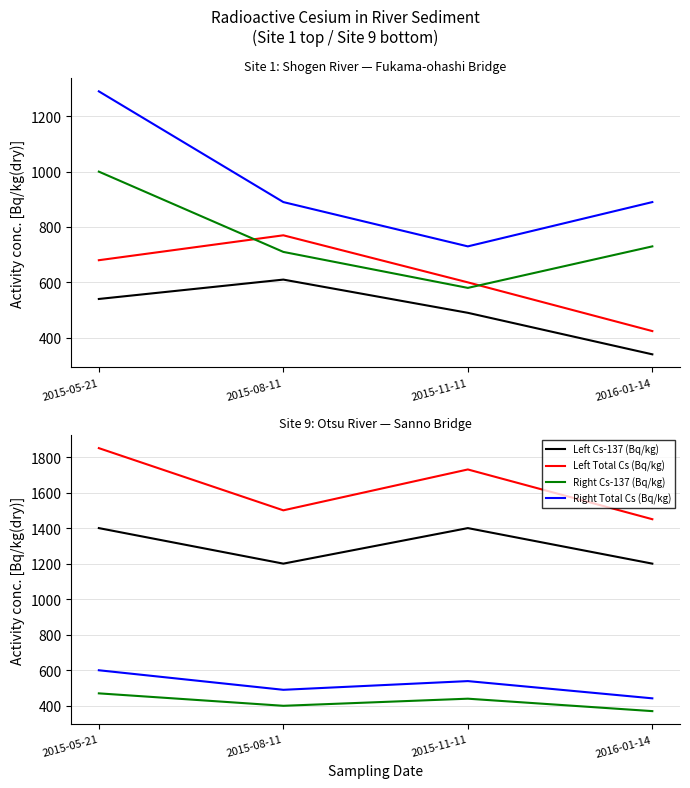

True or false: Left Total Cs (Bq/kg) has a value of 736 at 2015-05-21.

False